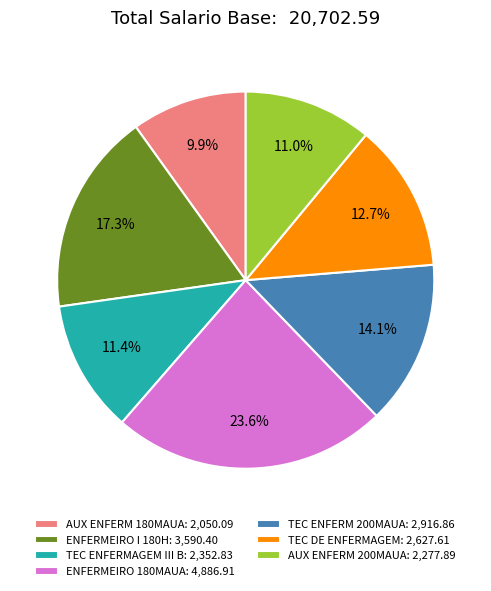

The ENFERMEIRO 180MAUA slice represents 31% of the pie. True or false?

False